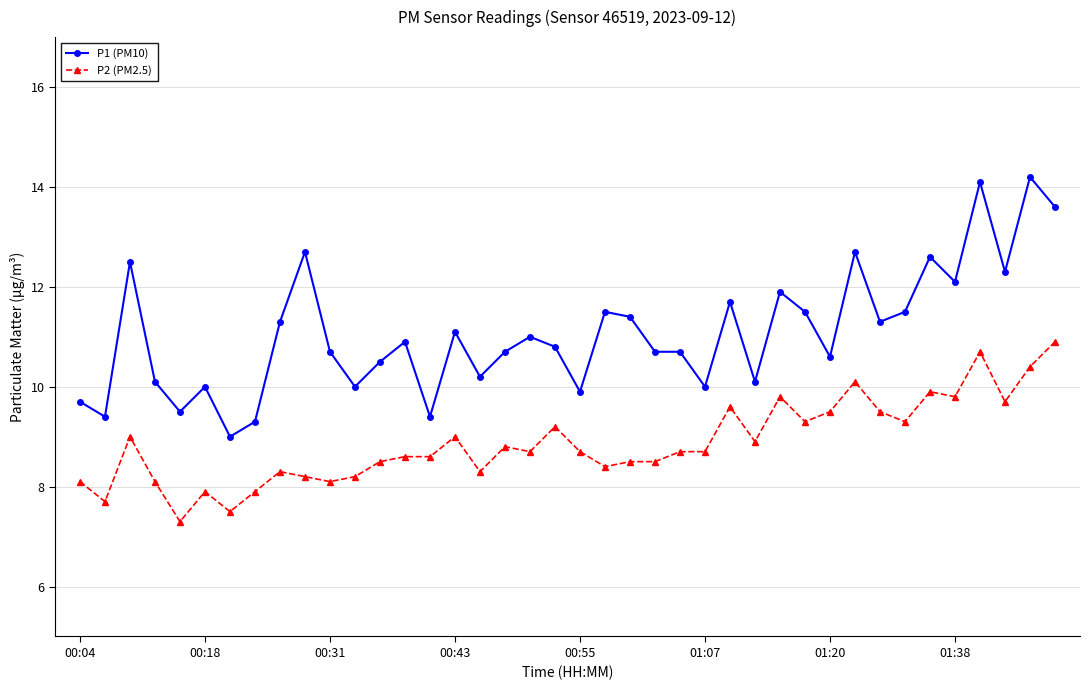

What is the lowest value of the P1 (PM10) series?

9.0